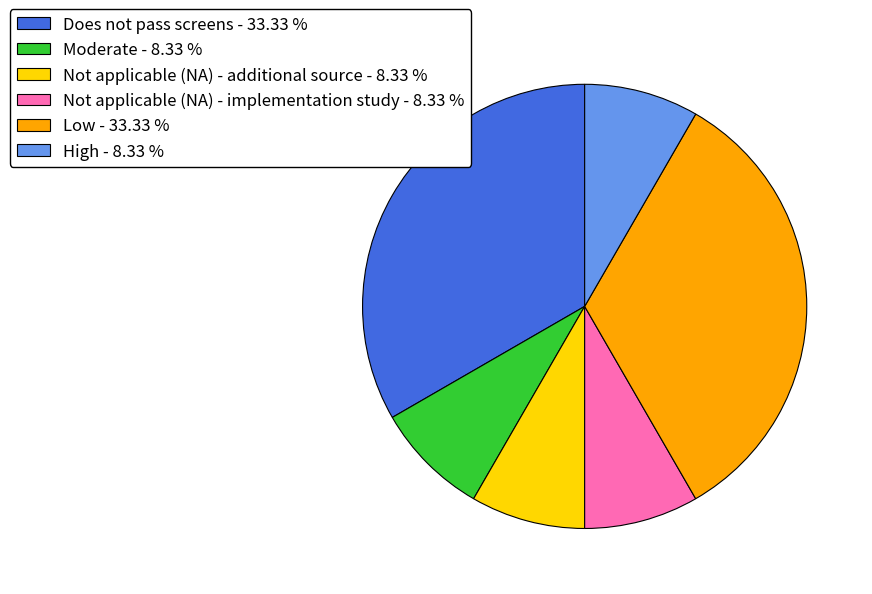

What is the ratio of the value at Low - 33.33 % to the value at Not applicable (NA) - additional source - 8.33 %?

4.0